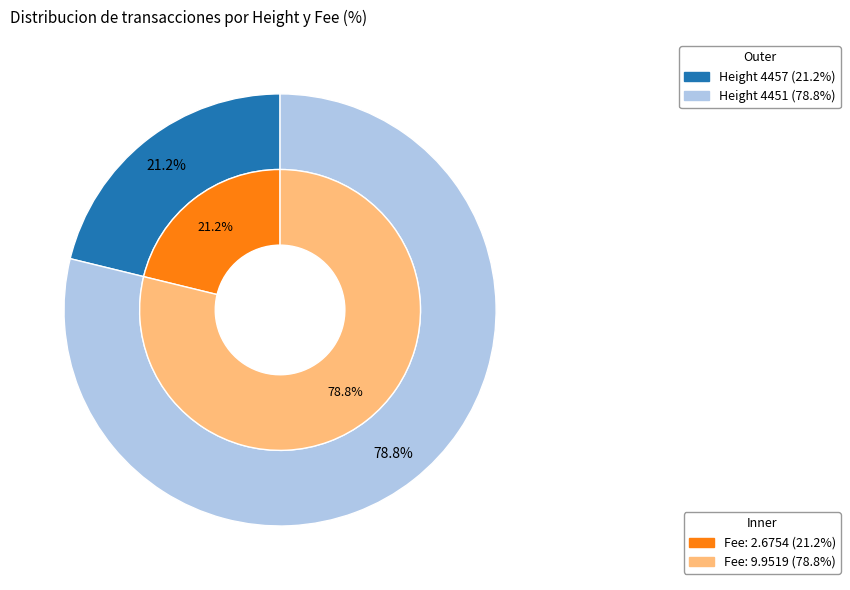

Is it true that 4451 is 79% of the pie?

True